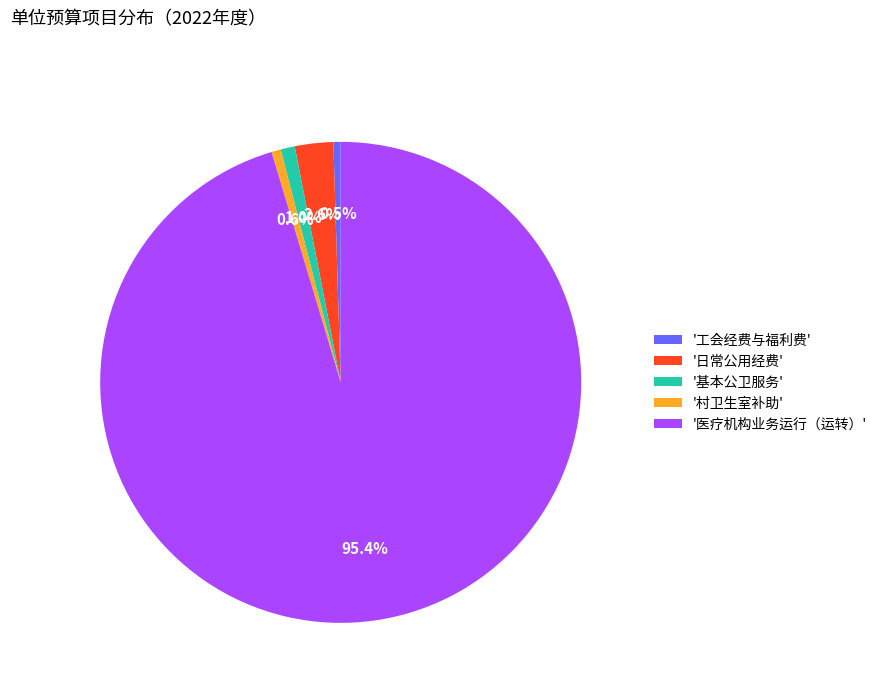

What is the total percentage of '基本公卫服务' and '村卫生室补助'?

1.6%